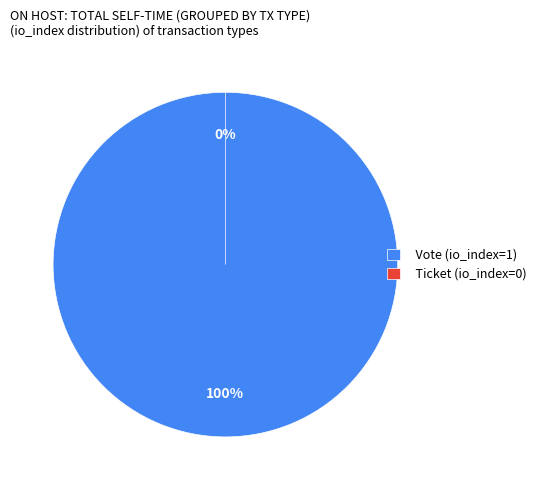

How many segments does this pie chart have?

2